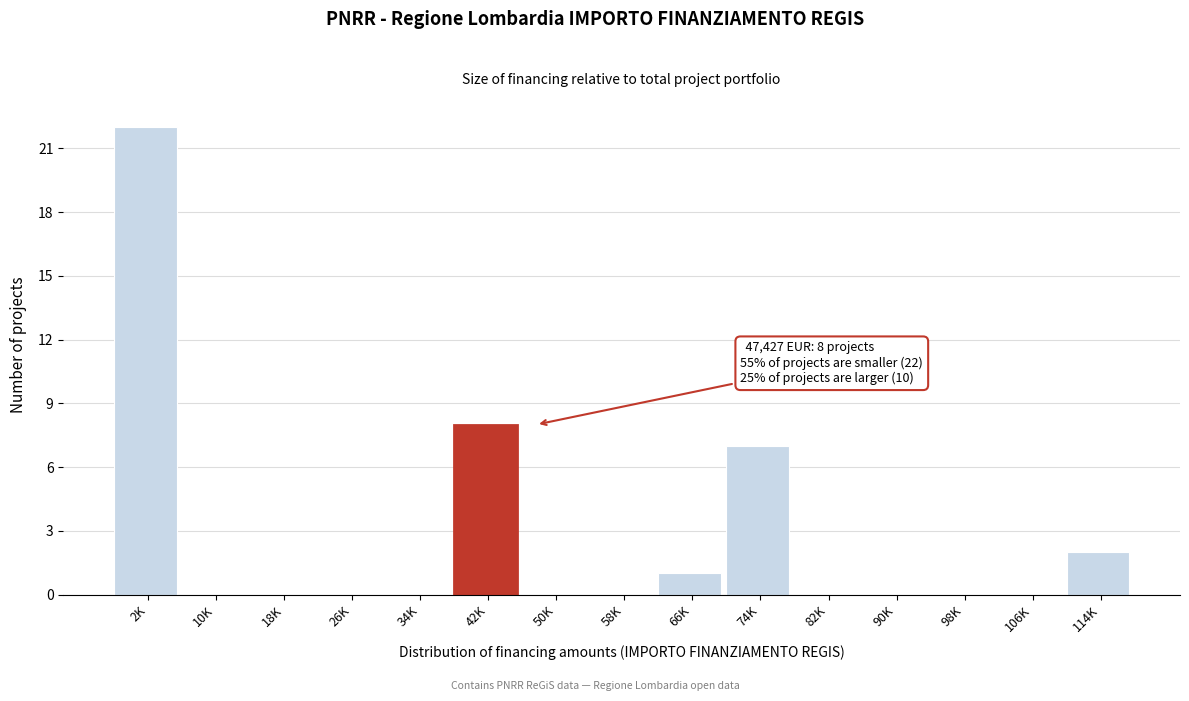

Reading left to right, extract all data points from this chart.

2K=22	10K=0	18K=0	26K=0	34K=0	42K=8	50K=0	58K=0	66K=1	74K=7	82K=0	90K=0	98K=0	106K=0	114K=2